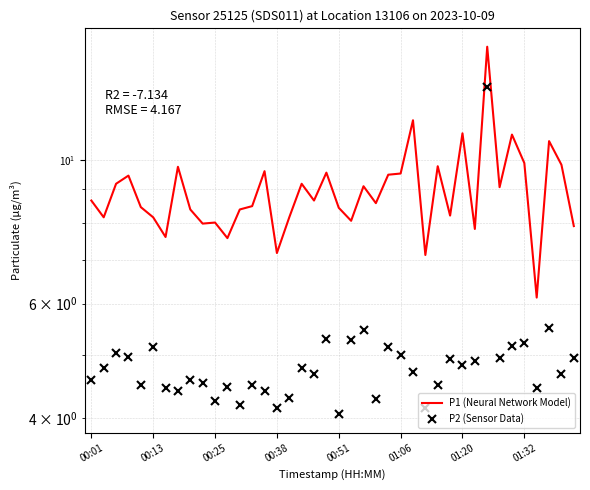

Is the value of P2 (Sensor Data) at 11 greater than the value of P1 (Neural Network Model) at 01:32?

No